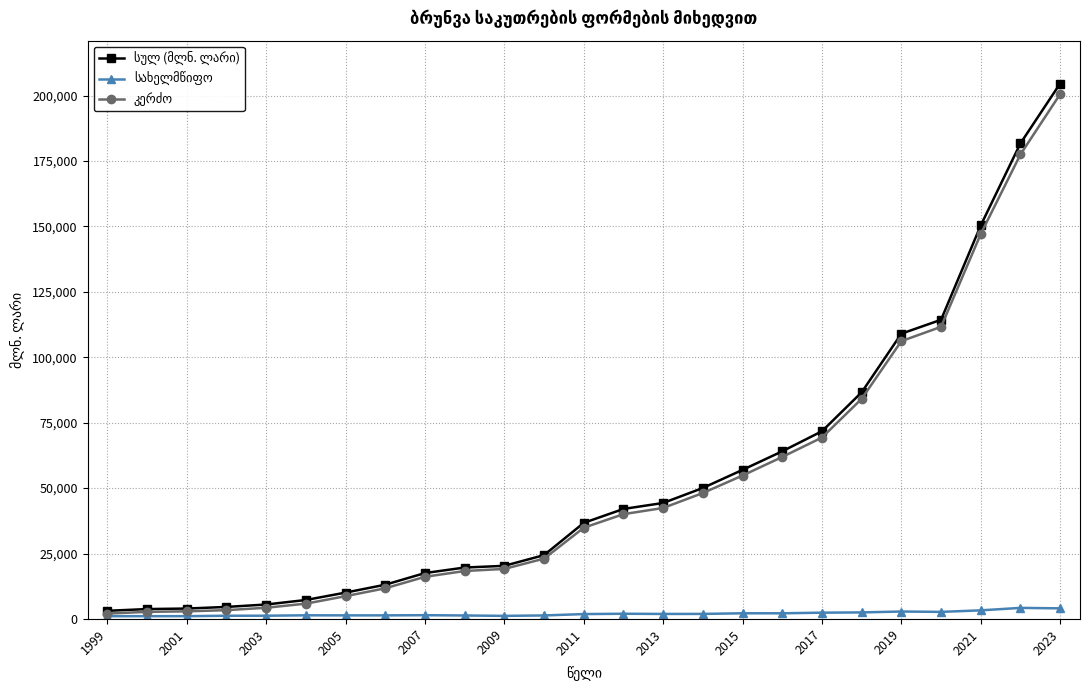

At how many categories does at least one series exceed 131757?

3